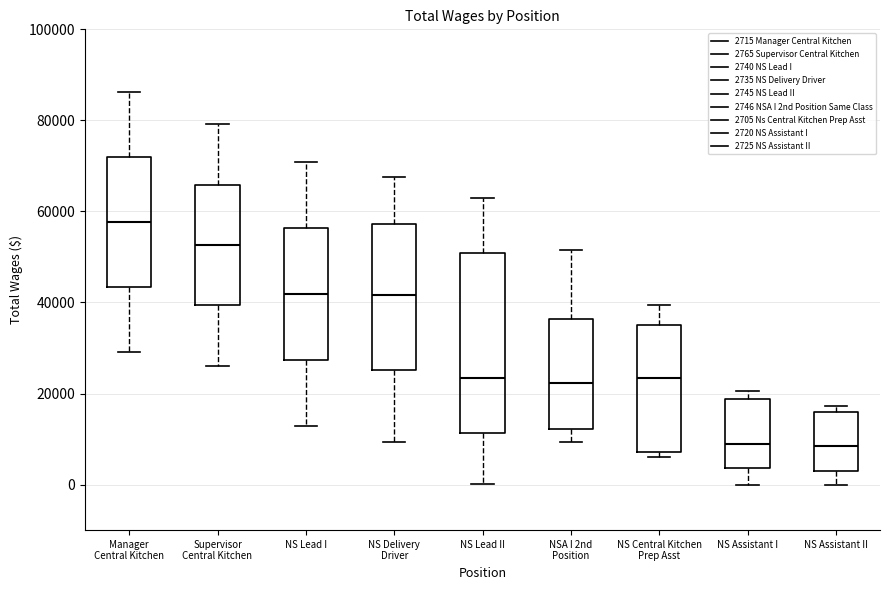

Reading left to right, read every box against the y-axis: the position of its median line, the range the box covers, and the ends of its whiskers. The values are not printed on the chart, so give them approximately, as read against the axis.

Manager Central Kitchen: median 58000, box 44000 to 72000, whiskers 30000 to 86000
Supervisor Central Kitchen: median 52000, box 40000 to 66000, whiskers 26000 to 80000
NS Lead I: median 42000, box 28000 to 56000, whiskers 12000 to 70000
NS Delivery Driver: median 42000, box 26000 to 58000, whiskers 10000 to 68000
NS Lead II: median 24000, box 12000 to 50000, whiskers 0 to 62000
NSA I 2nd Position: median 22000, box 12000 to 36000, whiskers 10000 to 52000
NS Central Kitchen Prep Asst: median 24000, box 8000 to 34000, whiskers 6000 to 40000
NS Assistant I: median 8000, box 4000 to 18000, whiskers 0 to 20000
NS Assistant II: median 8000, box 4000 to 16000, whiskers 0 to 18000